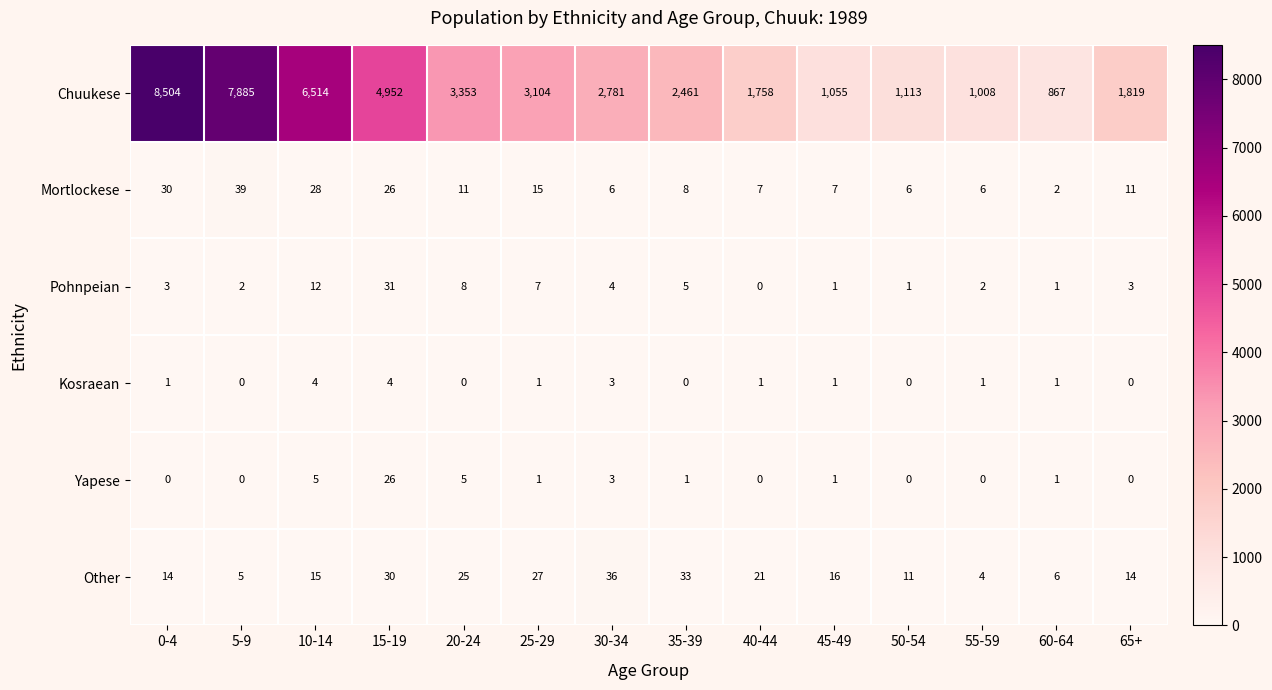

What is the sum of all Other values?

257